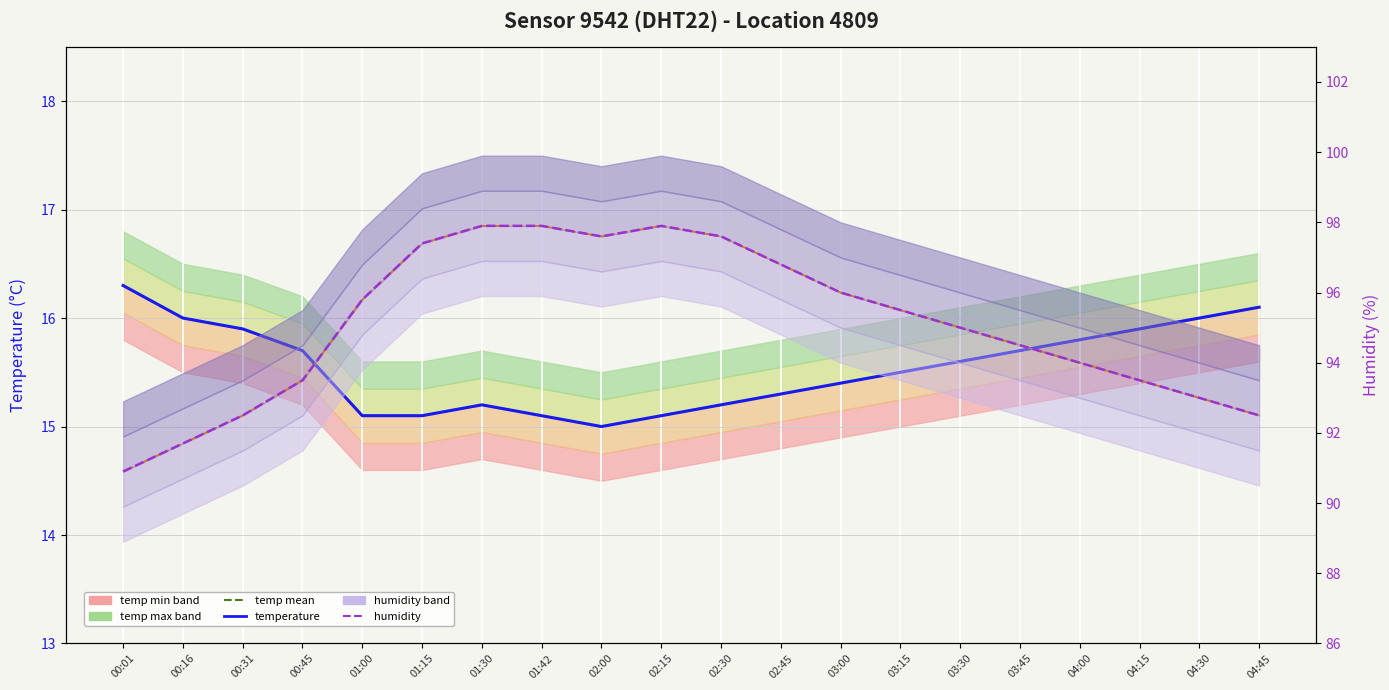

Which series has the widest spread of values?

humidity